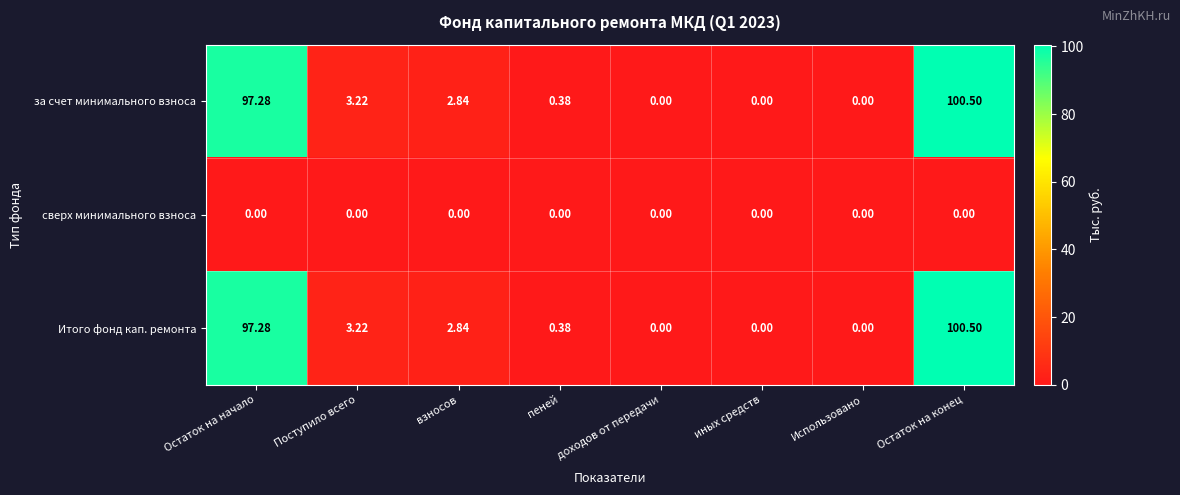

At which label is за счет минимального взноса closest to 50?

Поступило всего